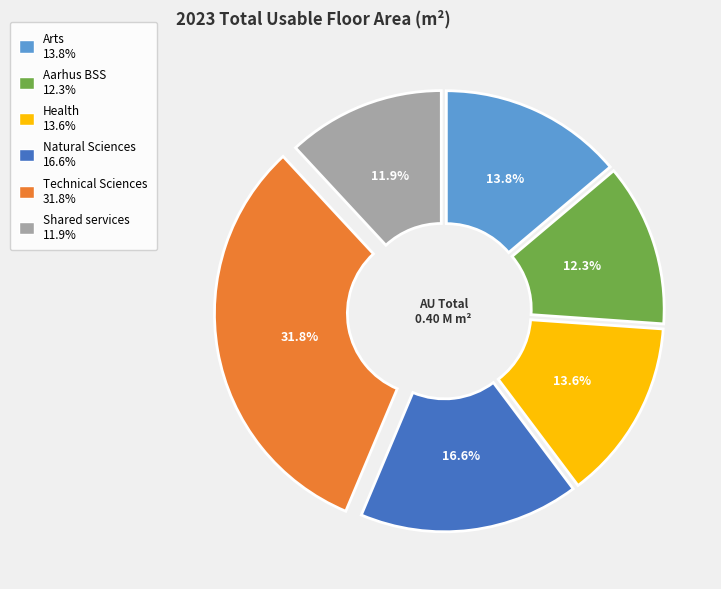

Is there any slice that represents more than half of the pie?

No